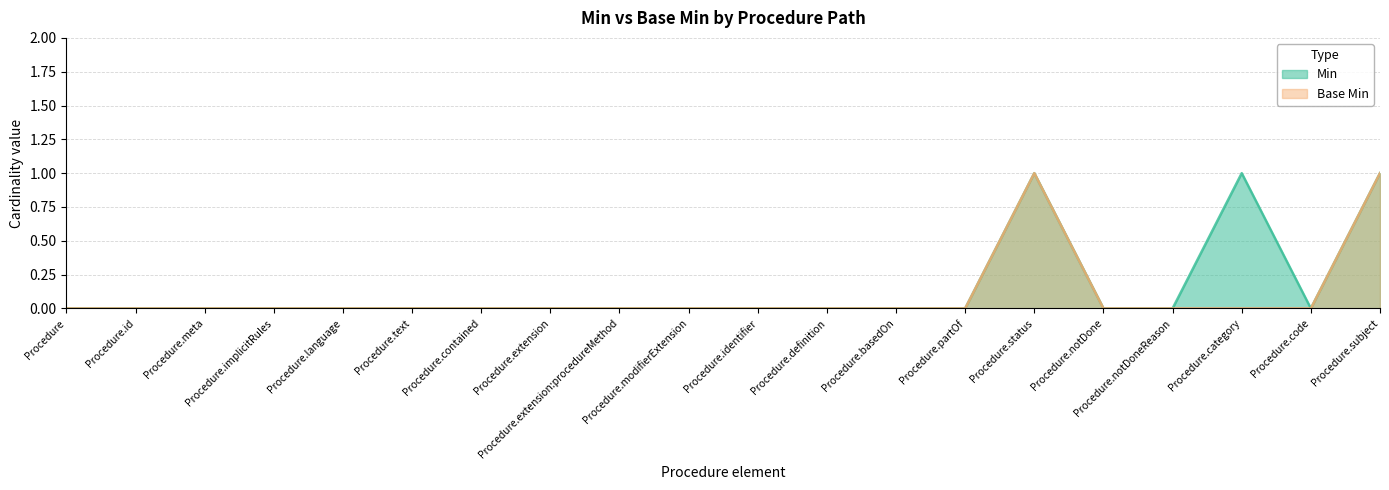

What is the difference between the maximum and minimum values in the Min series?

1